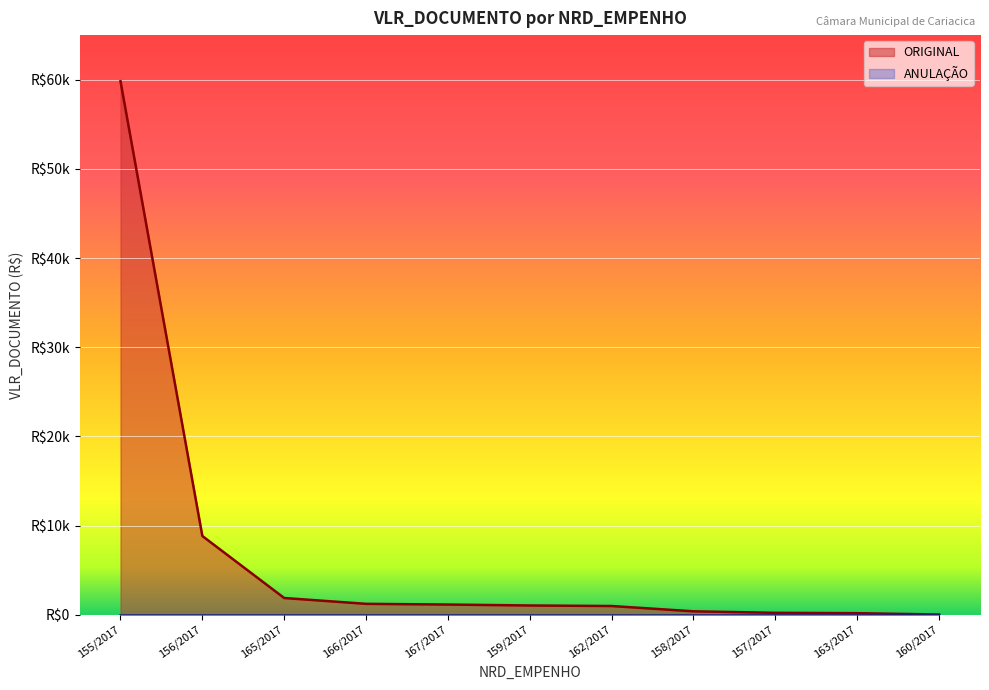

What is the average value?

6889.2